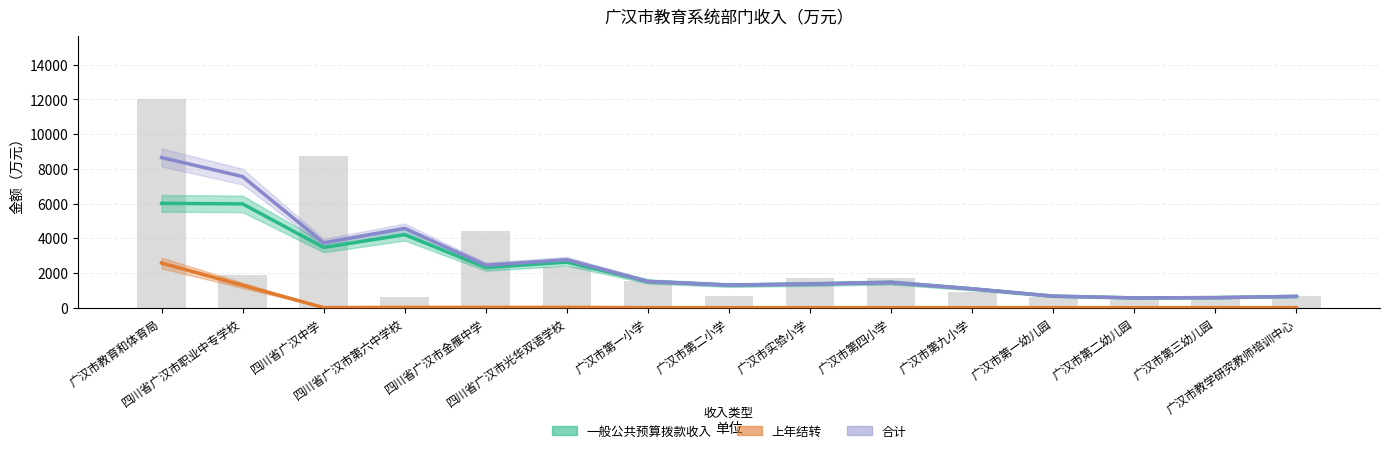

Which series has the widest spread of values?

合计